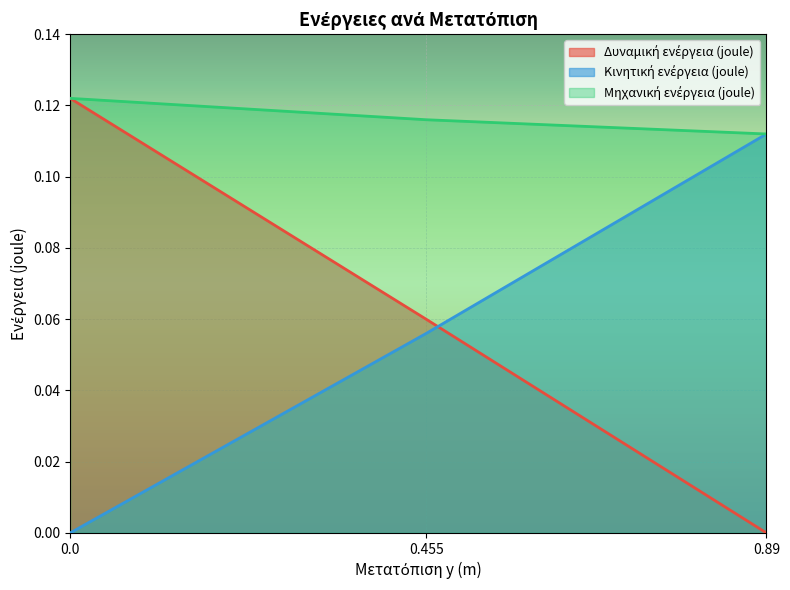

Which category has the lowest value across all series?

0.89